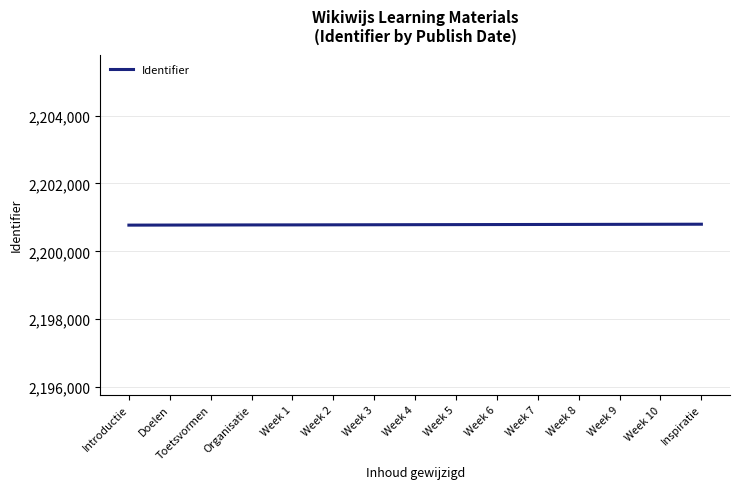

Does the chart have visible grid lines?

Yes